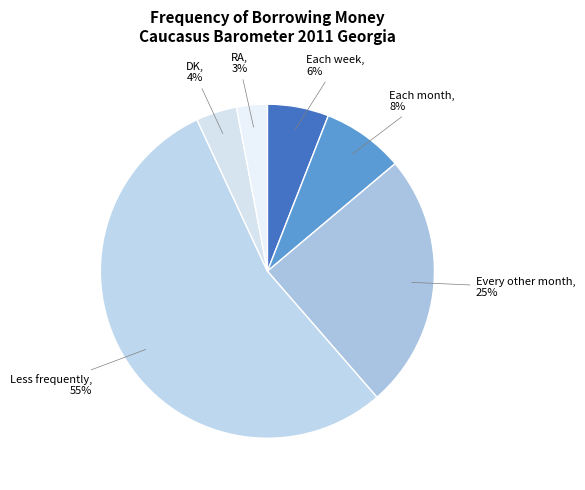

Is it true that Each week is 6% of the pie?

True